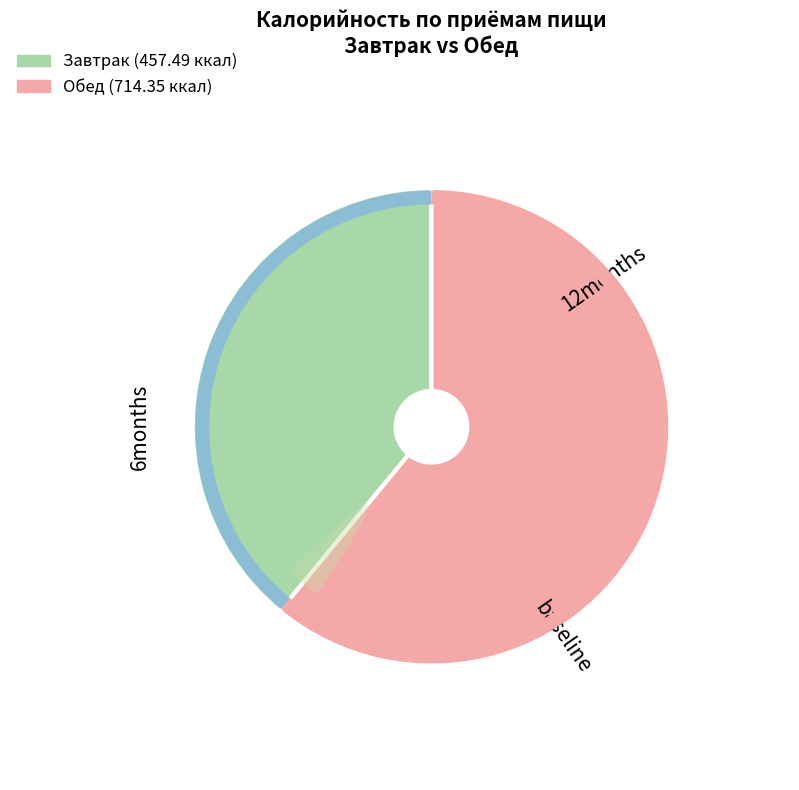

Is it true that Завтрак is 39% of the pie?

True